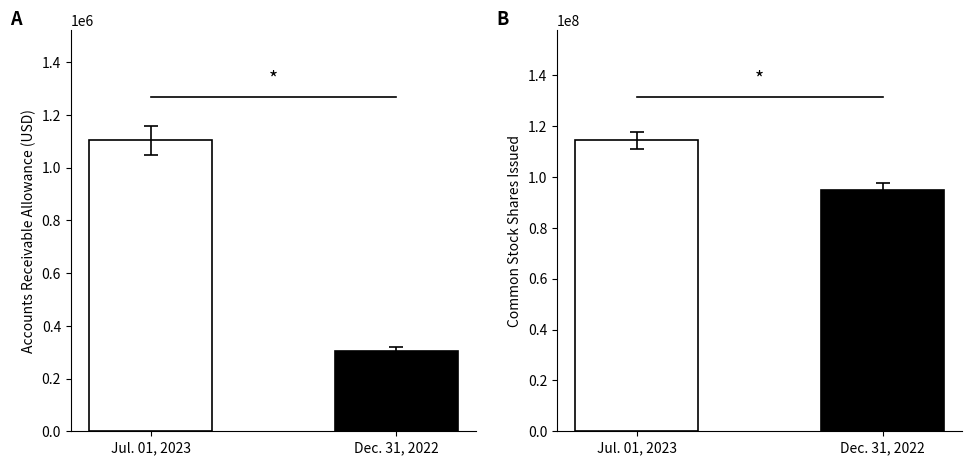

How many bars are there in total?

4